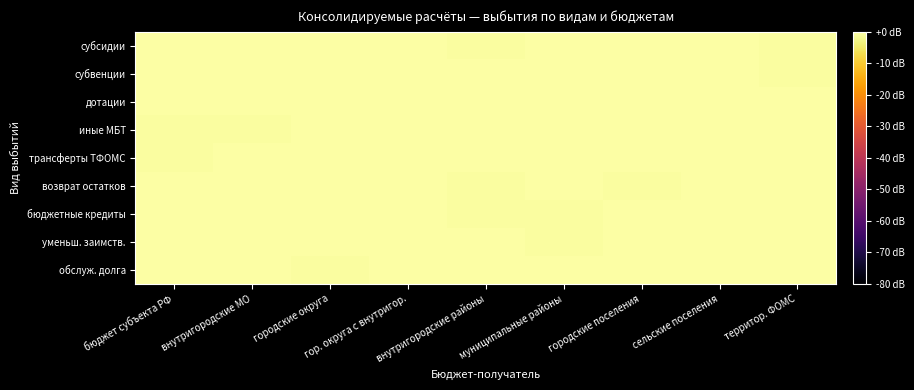

What is the minimum value shown in the chart?

-0.5